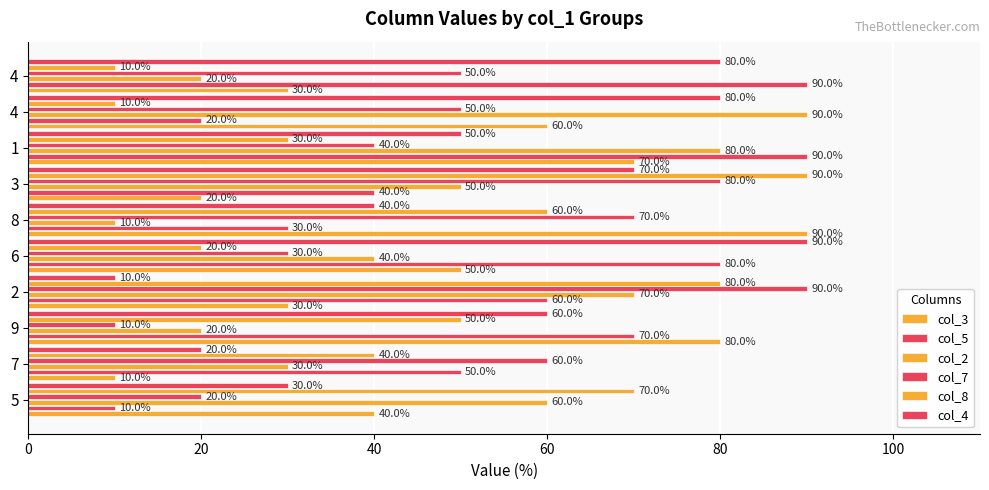

How many data points in col_8 are less than 50?

5